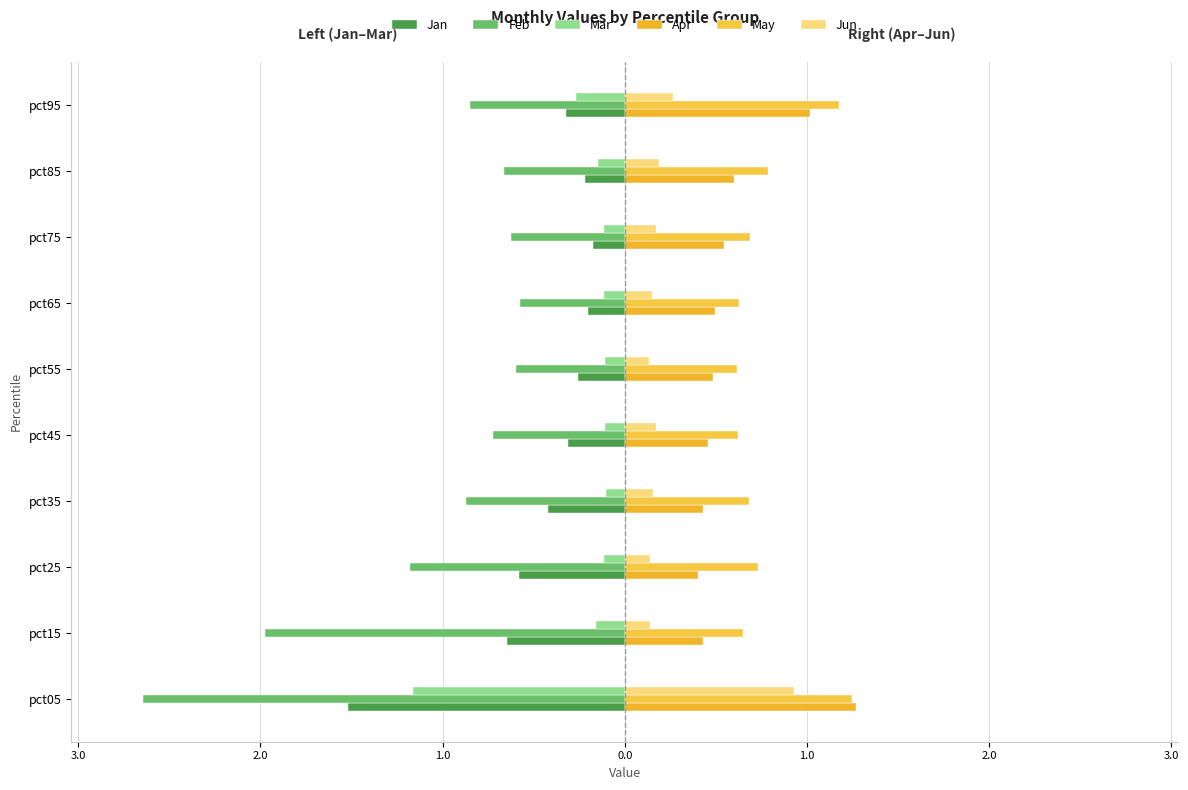

What is the maximum value for Apr?

1.3